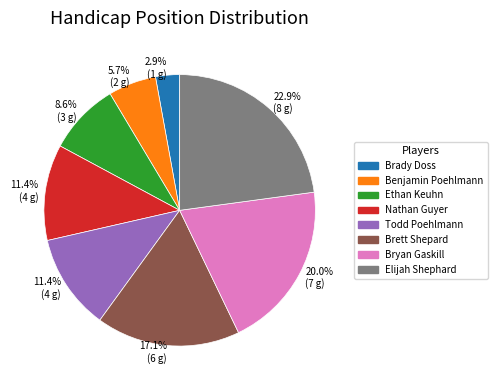

Does any single category account for the majority?

No